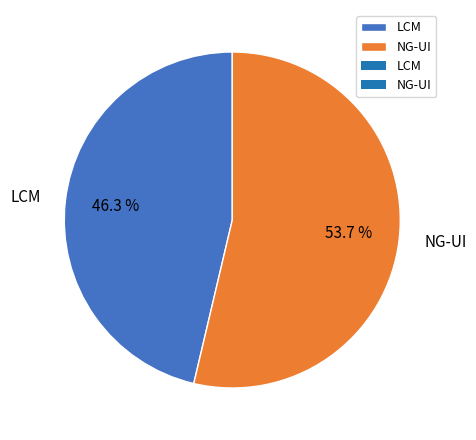

What is the total percentage of LCM and NG-UI?

100.0%